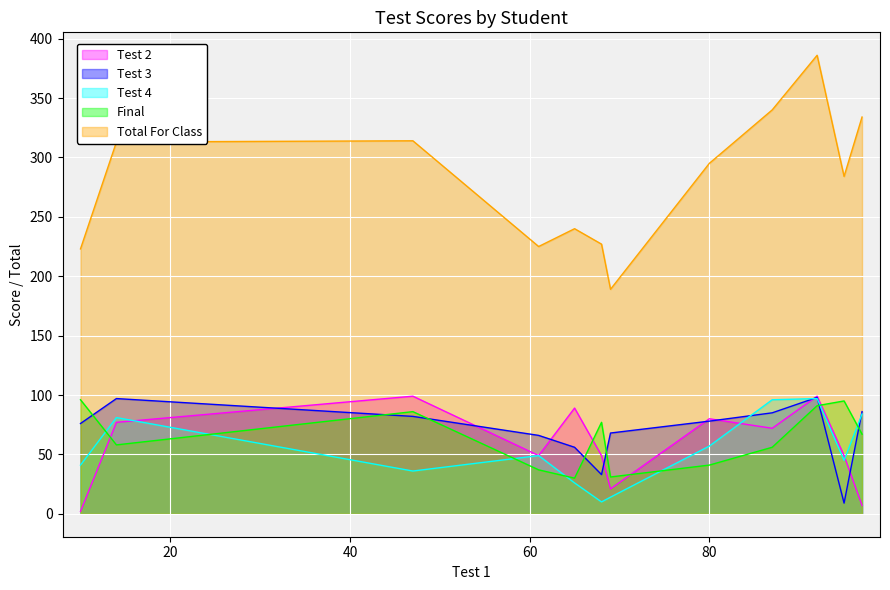

What are all the series names shown in the legend?

Test 2, Test 3, Test 4, Final, Total For Class